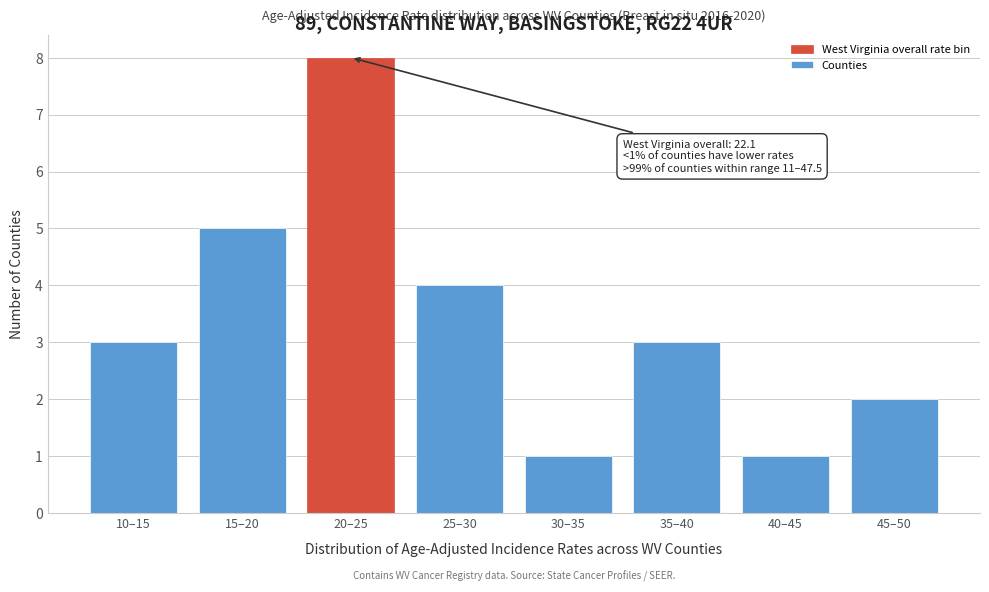

Reading right to left, extract all data points from this chart.

45–50=2	40–45=1	35–40=3	30–35=1	25–30=4	20–25=8	15–20=5	10–15=3